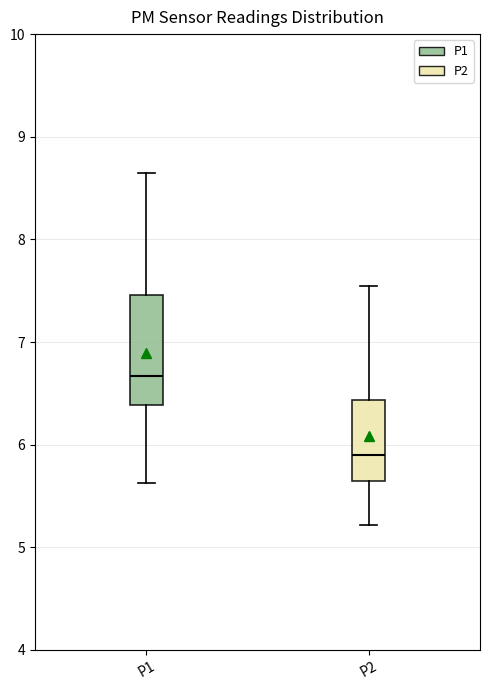

Reading left to right, transcribe this box plot: for each box, give where its median line is, the range the box spans, and where its two whiskers end, as read against the y-axis. The values are not printed on the chart, so give them approximately, as read against the axis.

P1: median 6.7, box 6.4 to 7.5, whiskers 5.6 to 8.7
P2: median 5.9, box 5.7 to 6.4, whiskers 5.2 to 7.6